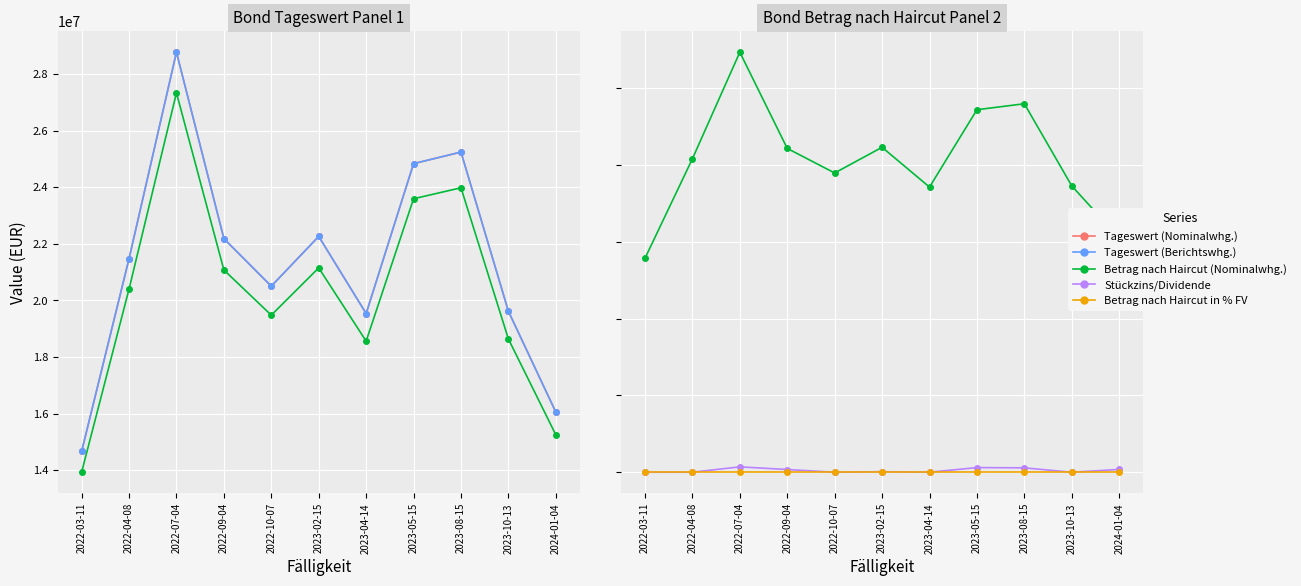

How many interior local valleys does the Tageswert (Berichtswhg.) series have?

2